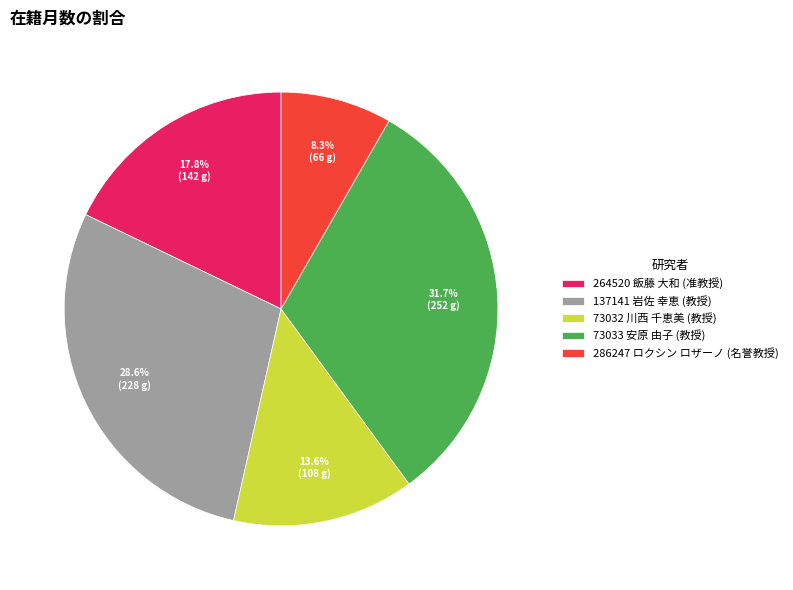

How much of the chart is everything except 286247 ロクシン ロザーノ (名誉教授)?

91.7%